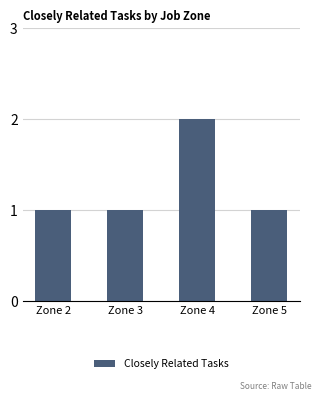

Count the values in the range 1 to 2.

4